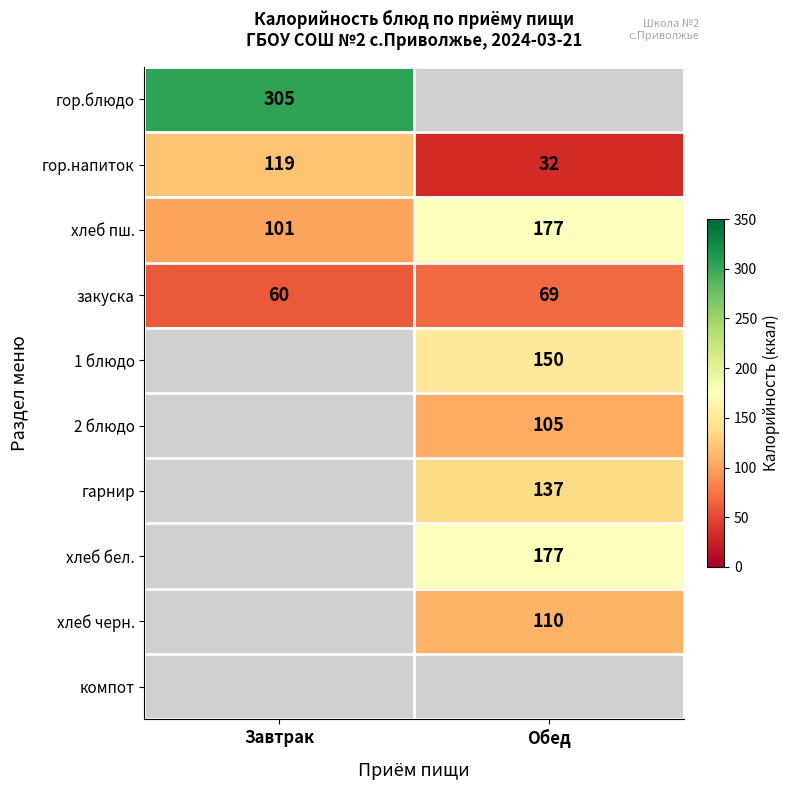

At which label is закуска closest to 64?

Завтрак